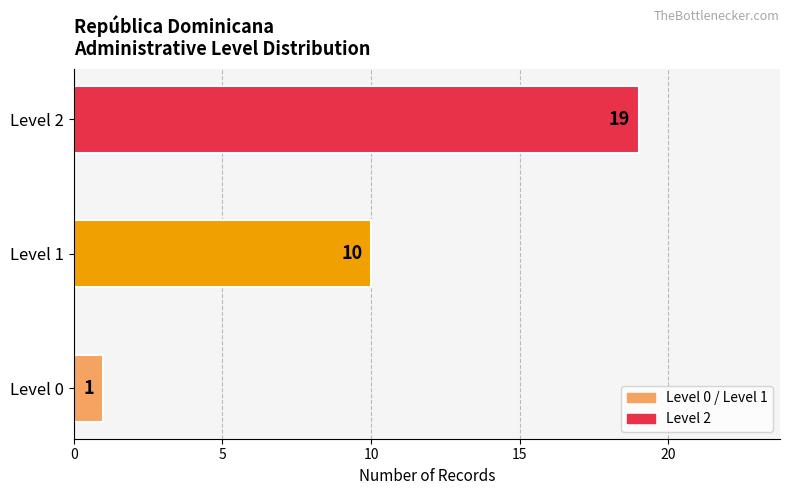

What is the average value?

10